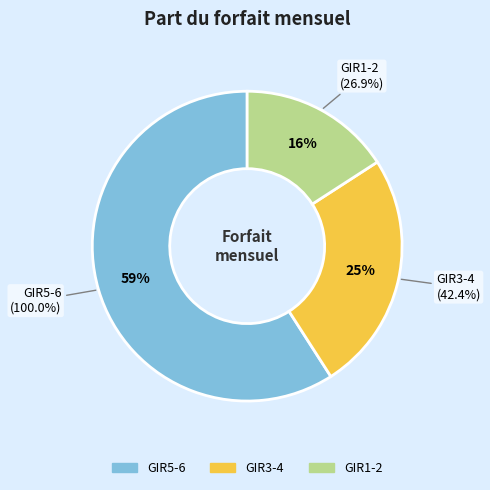

Does GIR1-2 account for over 50% of the chart?

No